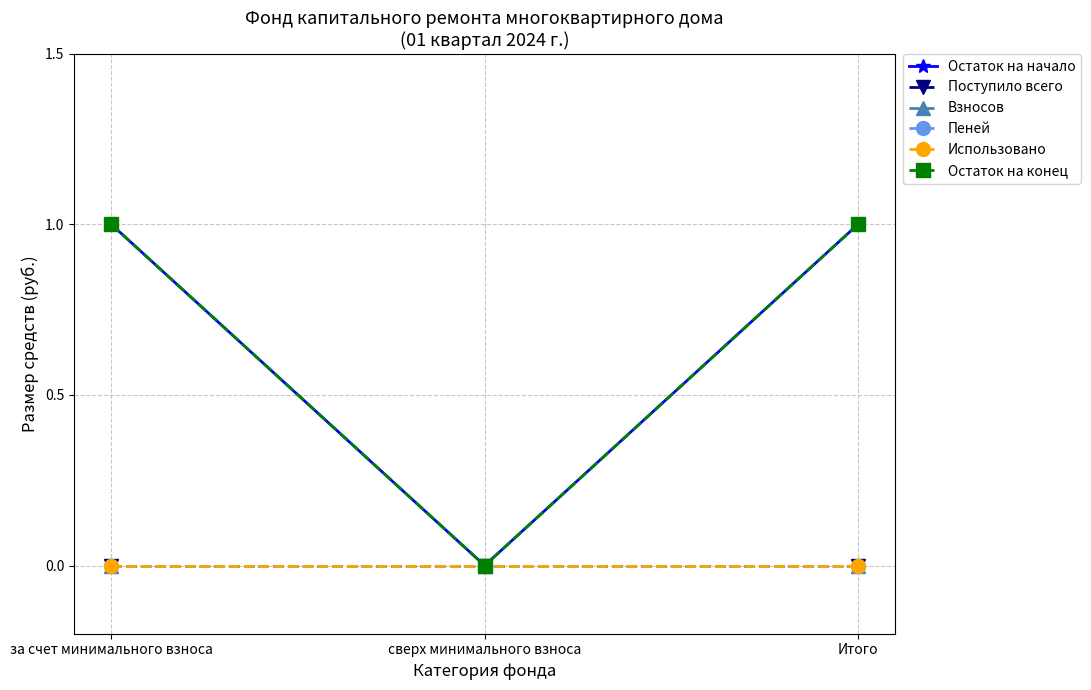

Between за счет минимального взноса and сверх минимального взноса, which is larger?

за счет минимального взноса